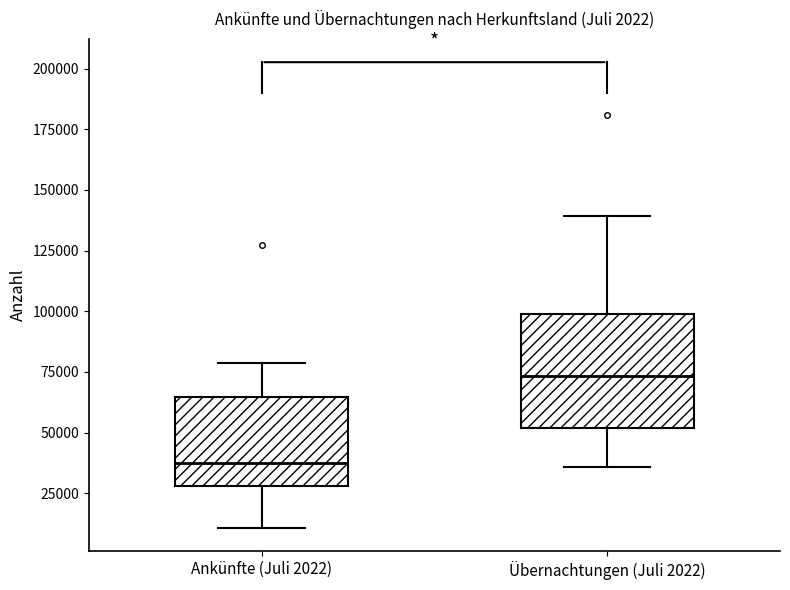

Which box's median line is the highest?

Übernachtungen (Juli 2022)